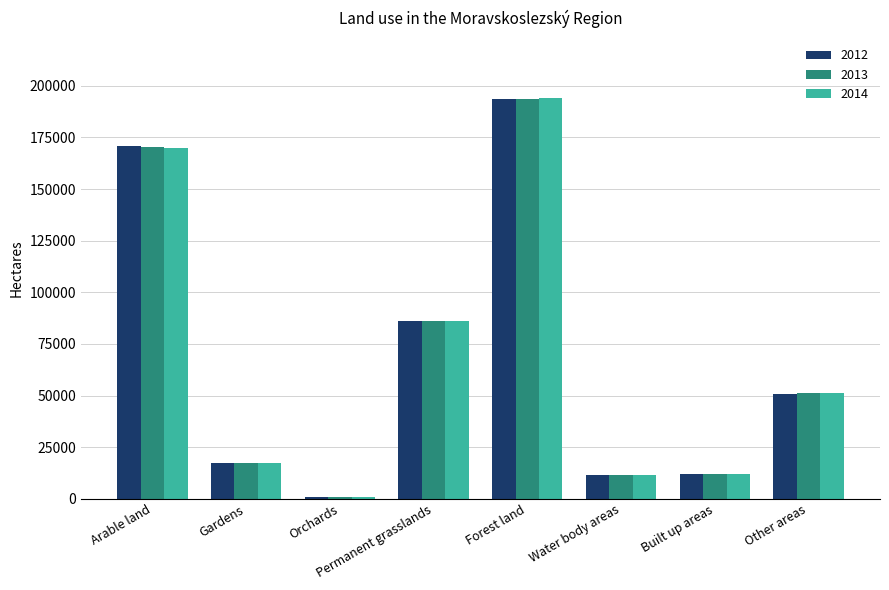

Rank the series by their average value, from lowest to highest.

2013, 2012, 2014